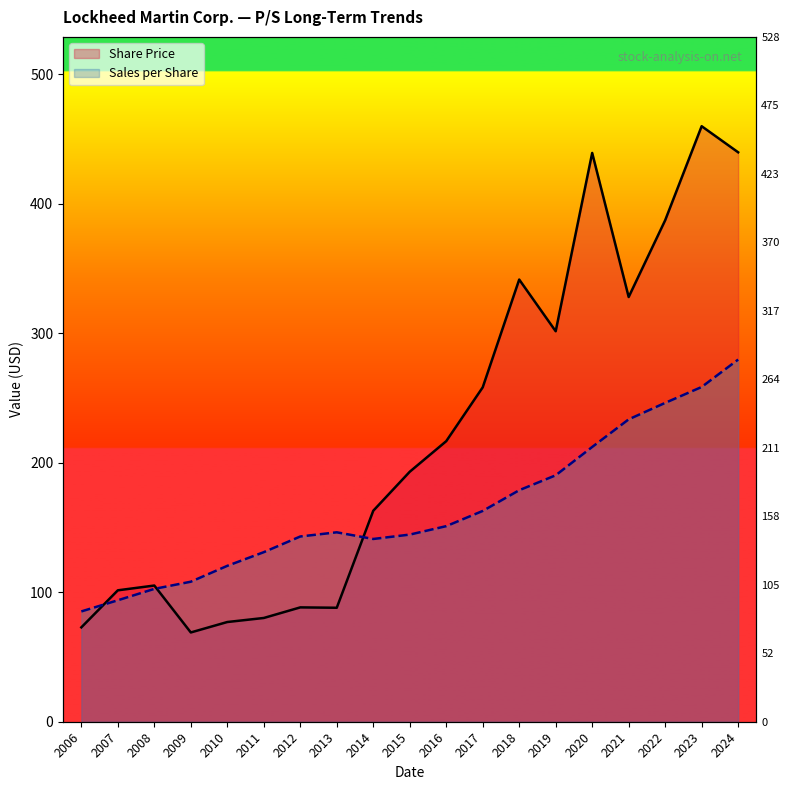

At which category does Sales per Share reach its first local valley?

2014